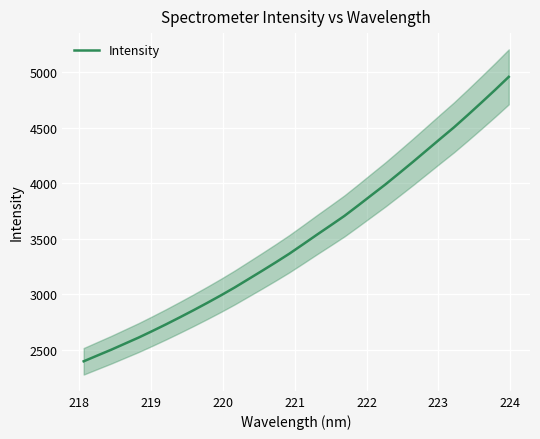

What is the lowest value of the Intensity series?

2393.6